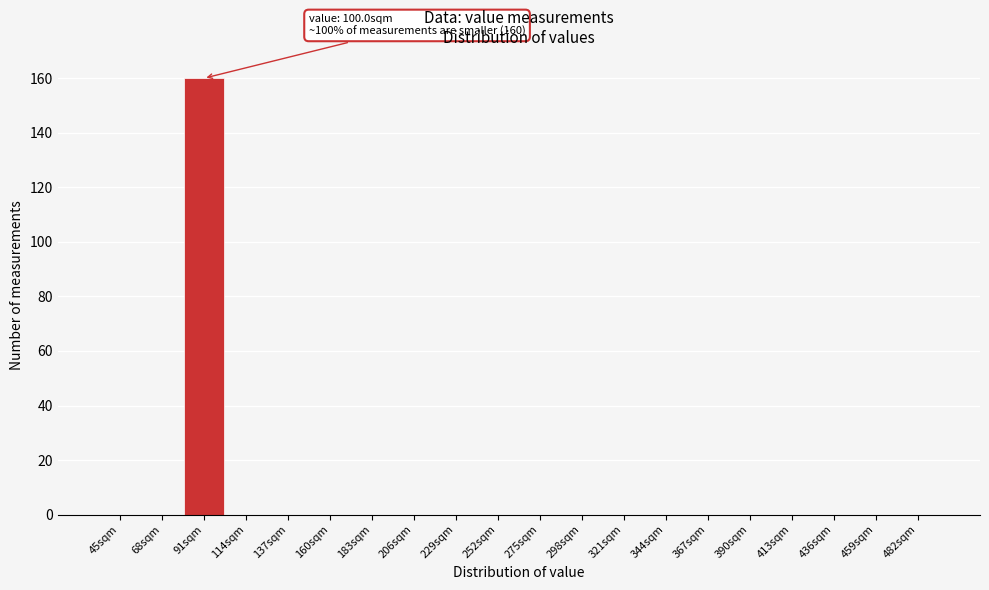

Reading left to right, what are all the values shown in this chart?

45sqm=0	68sqm=0	91sqm=160	114sqm=0	137sqm=0	160sqm=0	183sqm=0	206sqm=0	229sqm=0	252sqm=0	275sqm=0	298sqm=0	321sqm=0	344sqm=0	367sqm=0	390sqm=0	413sqm=0	436sqm=0	459sqm=0	482sqm=0